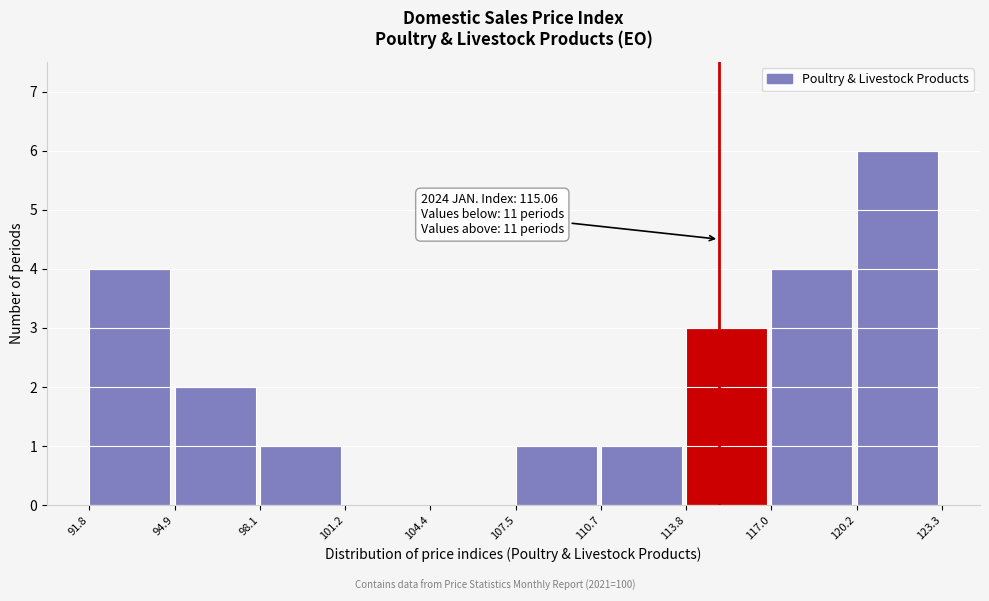

Over which range of the x-axis is the bar tallest?

120.2 to 123.3